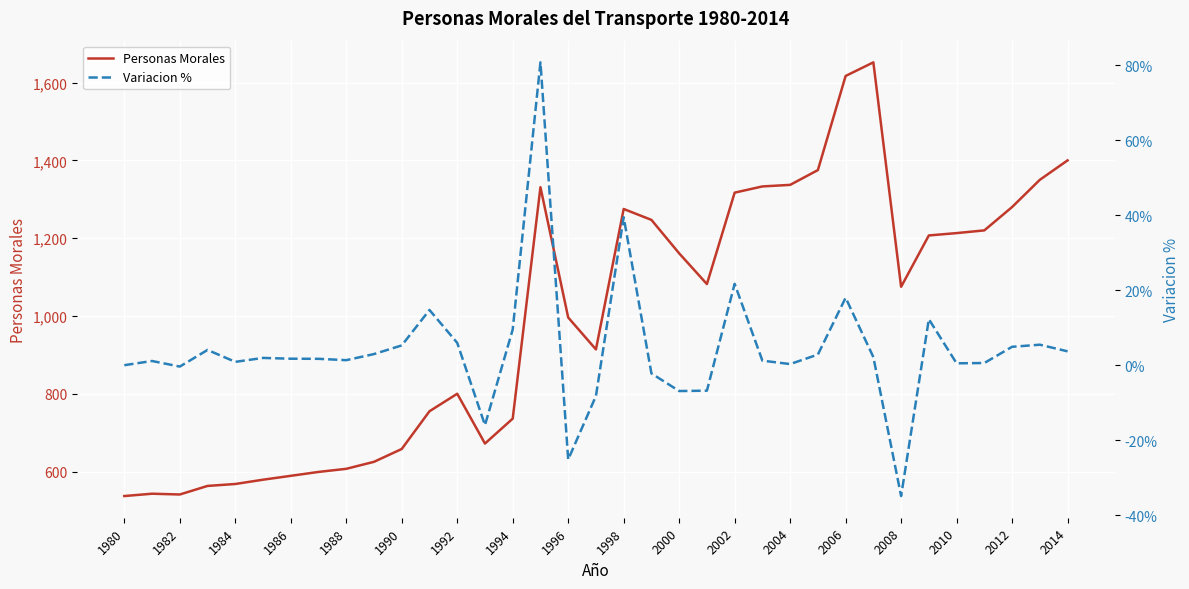

What is the highest value of the Personas Morales series?

1652